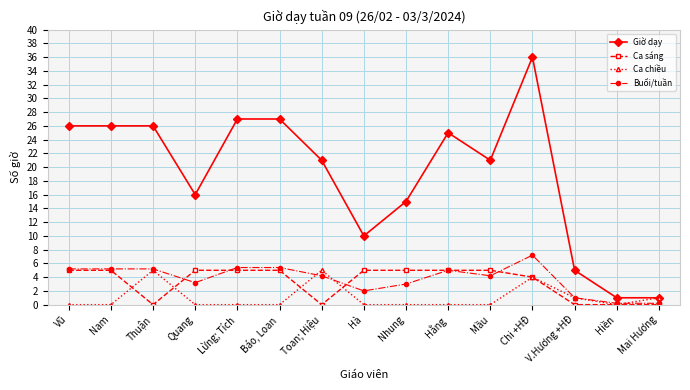

What is the label of the 7th point from the right?

Nhung